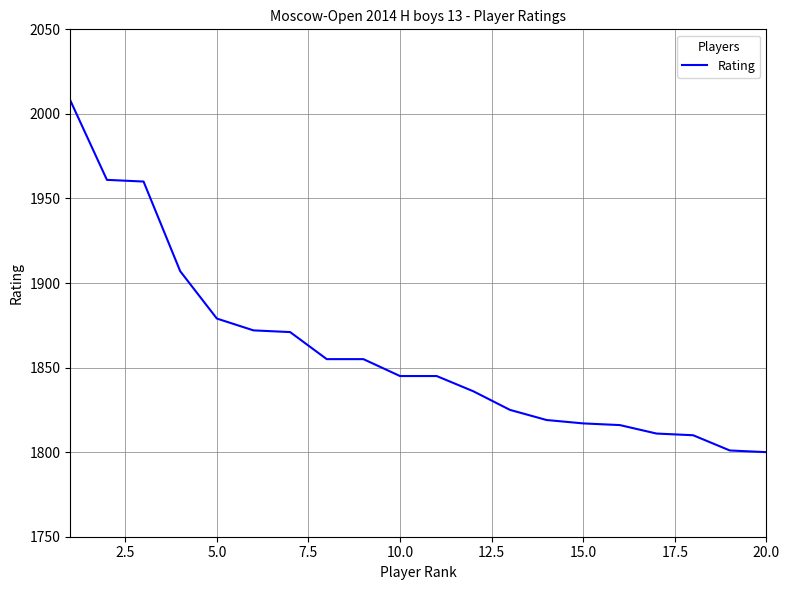

Count the number of data series in this chart.

1